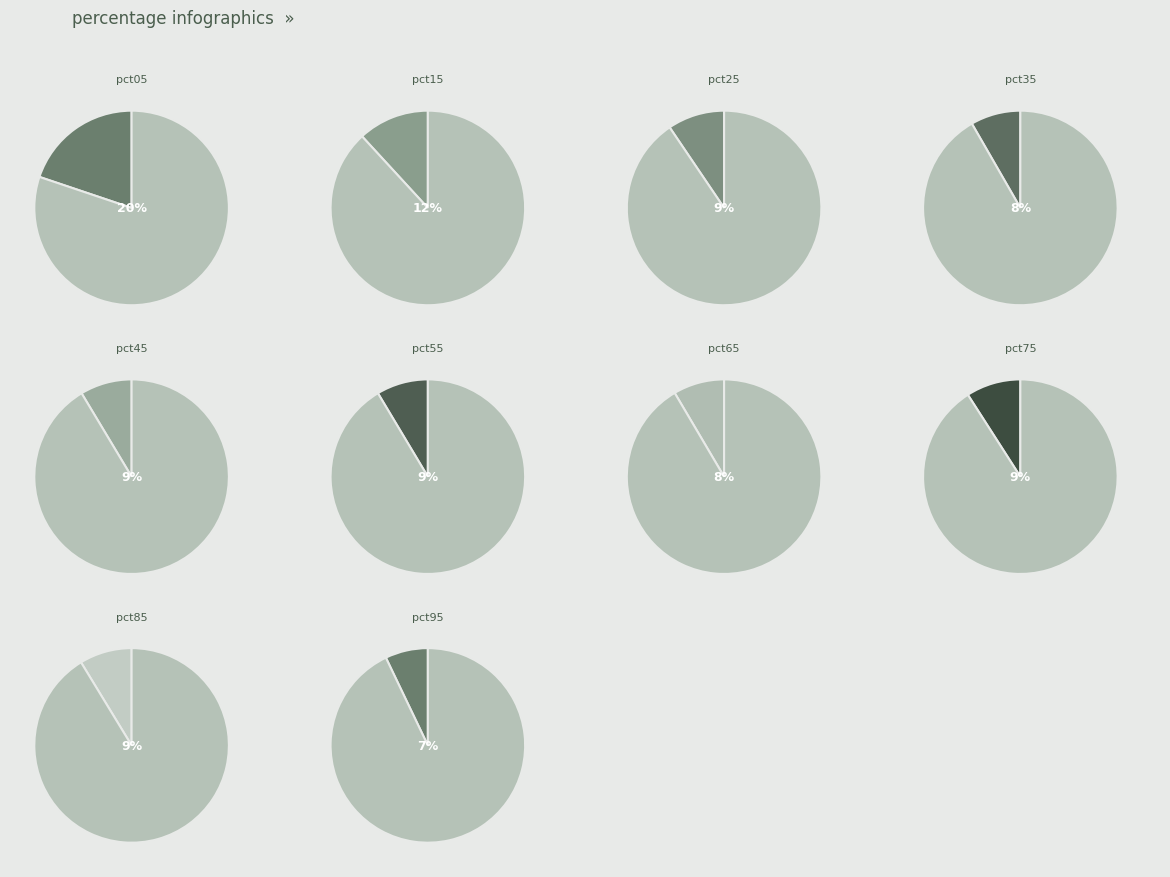

To the nearest percent, what percentage of the pie is pct45?

9%